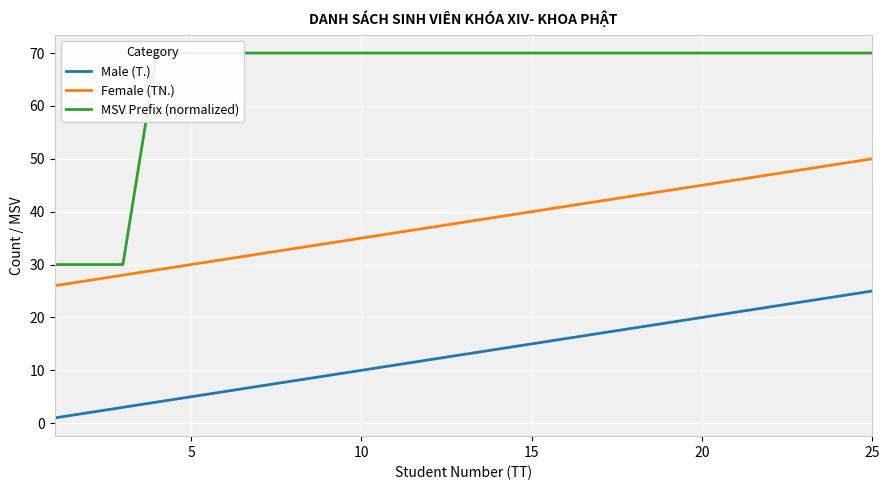

List the series in order of their overall mean, lowest first.

Male (T.), Female (TN.), MSV Prefix (normalized)